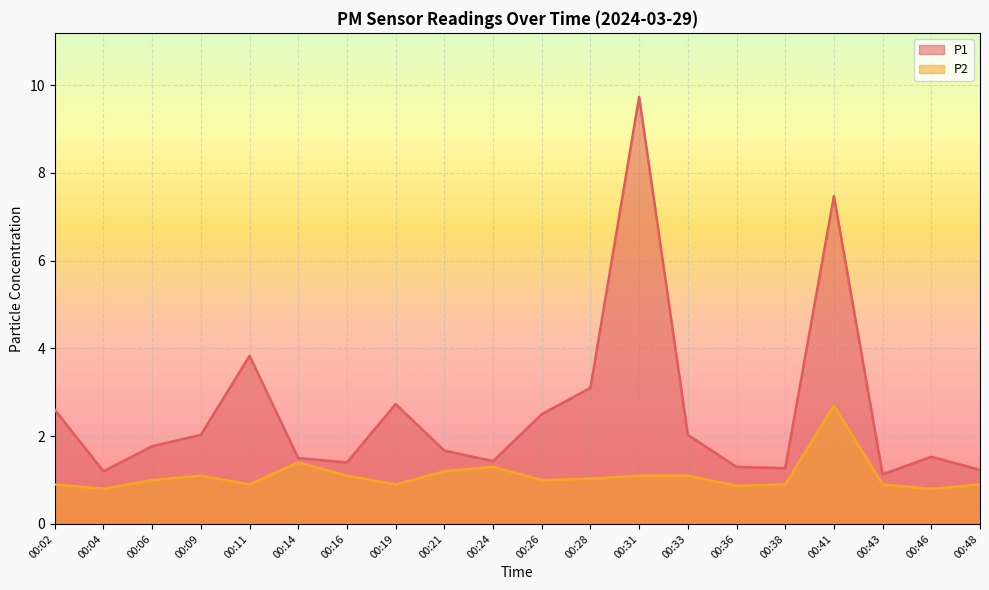

What is the sum of all P2 values?

21.9